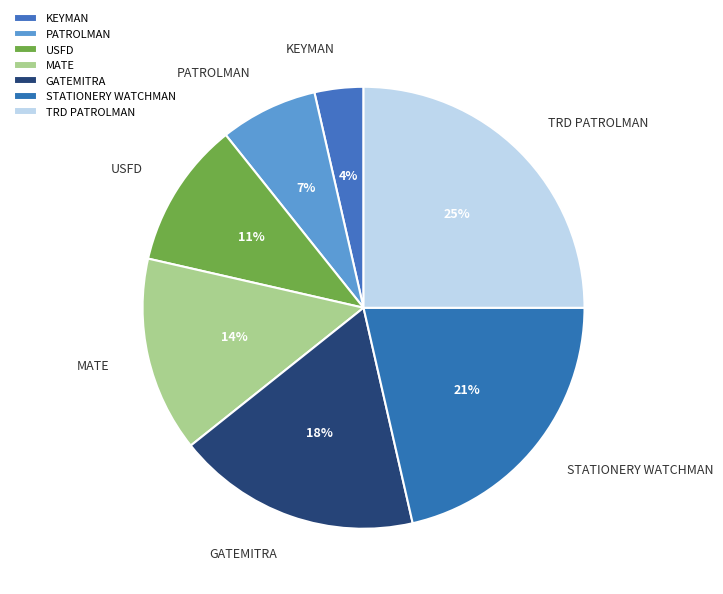

To the nearest percent, what percentage of the pie is MATE?

14%